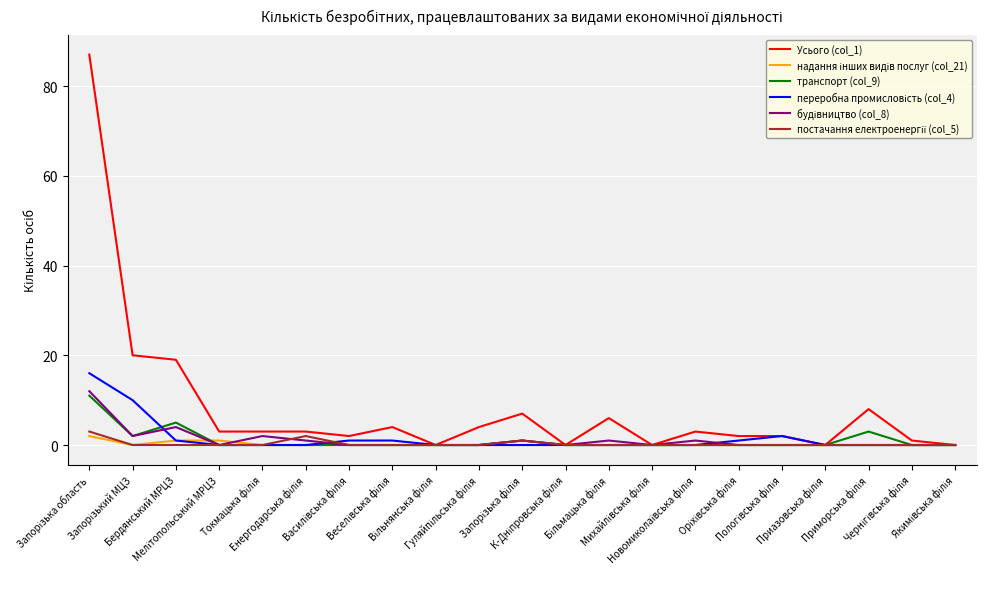

What is the greatest value displayed?

87